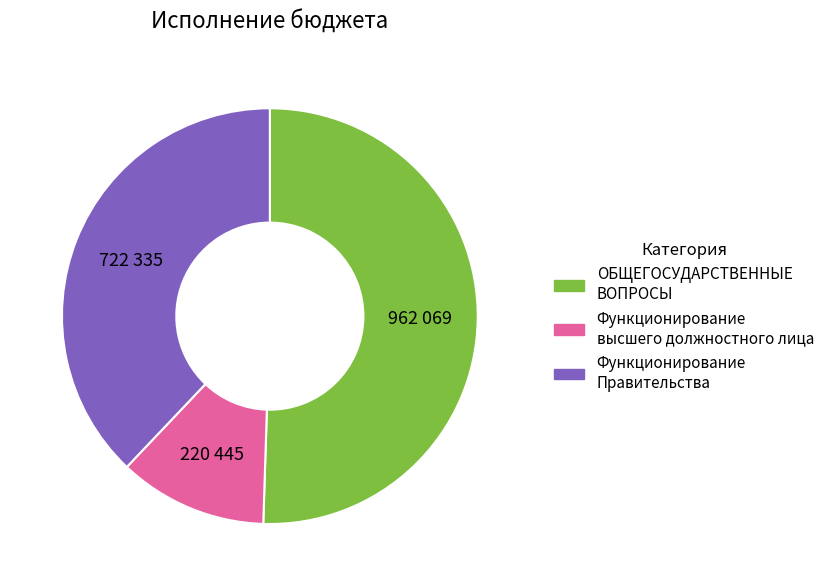

Approximately how many times larger is the value at Функционирование высшего должностного лица compared to Функционирование Правительства?

0.3